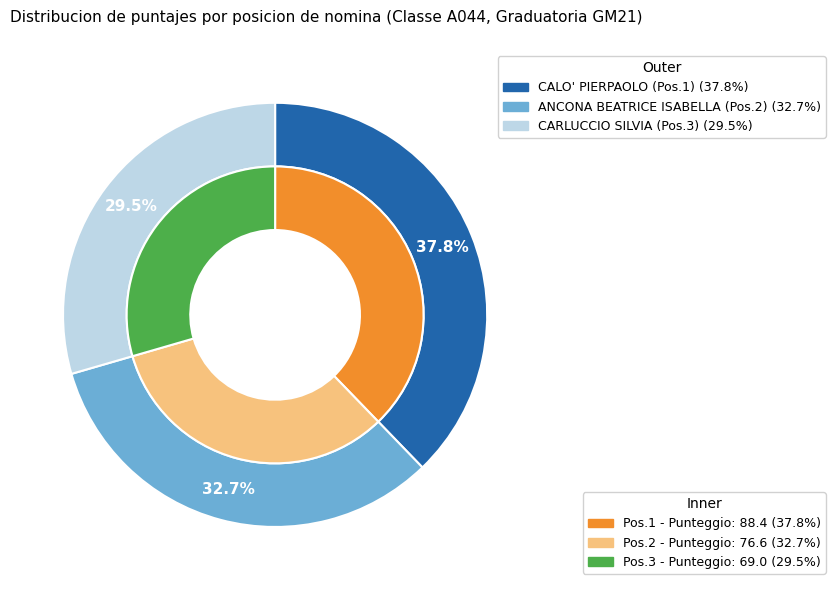

To the nearest percent, what is the average slice percentage?

33%